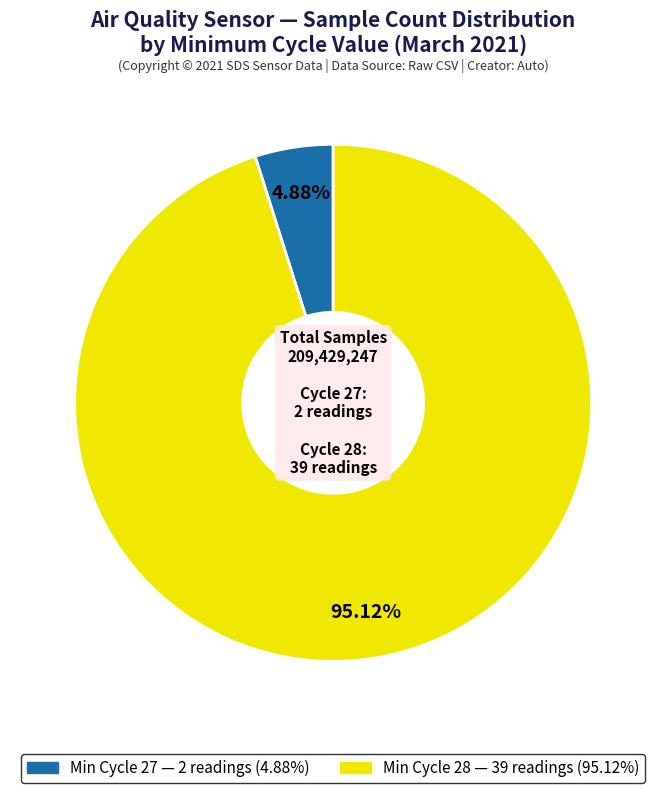

Is there a majority slice in this chart?

Yes